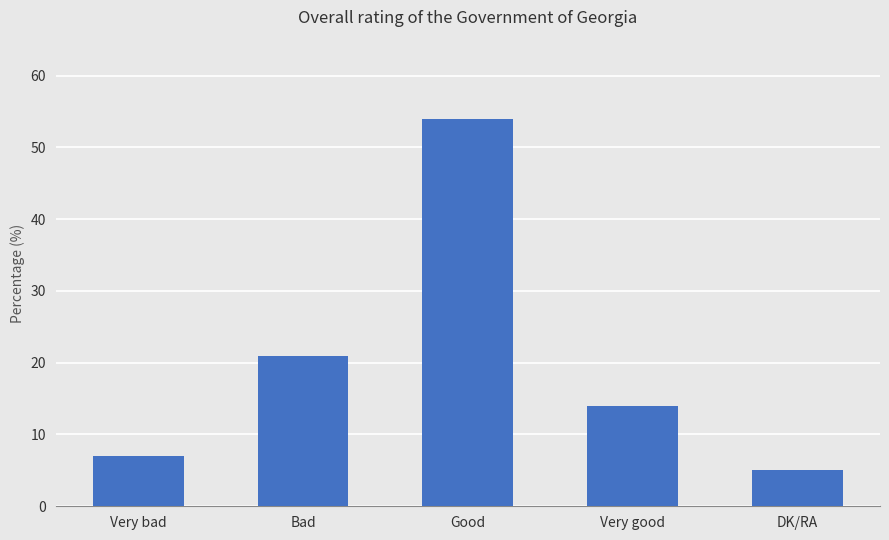

Is it true that the value at DK/RA is 5?

True